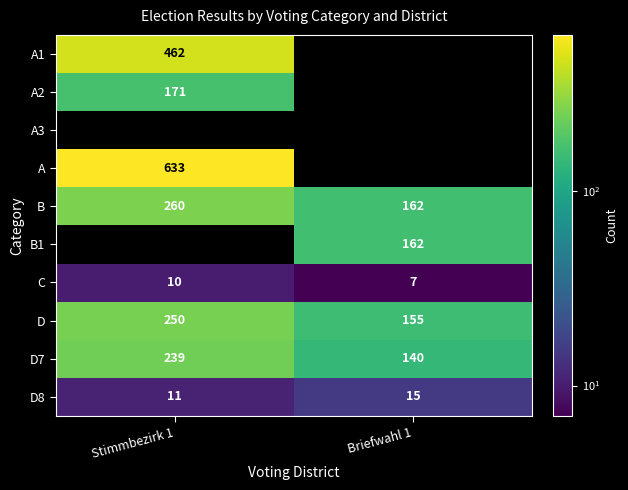

What is the sum of the B values at Stimmbezirk 1 and Briefwahl 1?

422